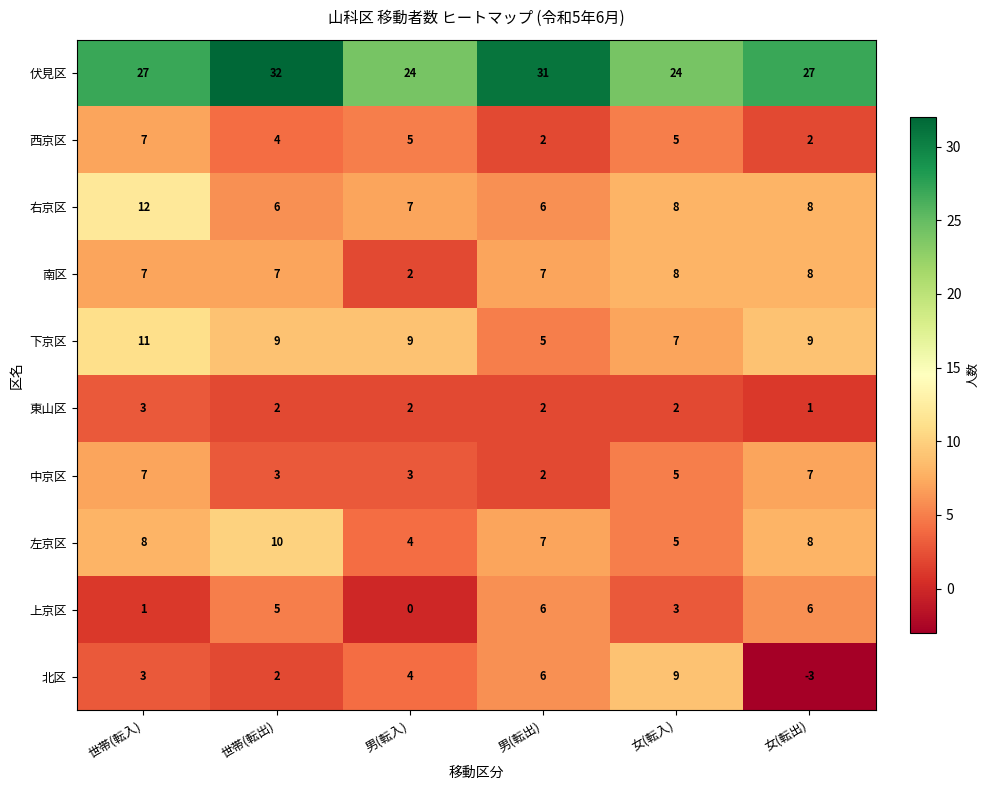

What is the sum of the 東山区 values at 男(転入) and 世帯(転入)?

5